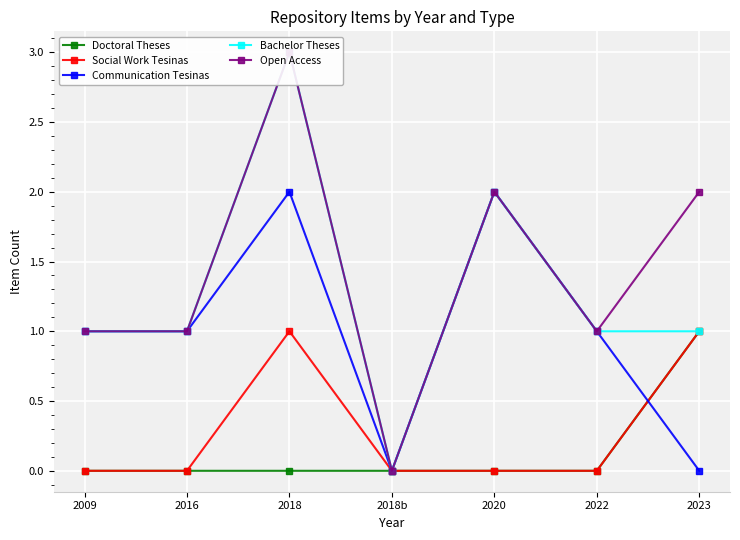

Rank the series at 2009 from lowest to highest value.

Doctoral Theses, Social Work Tesinas, Communication Tesinas, Bachelor Theses, Open Access